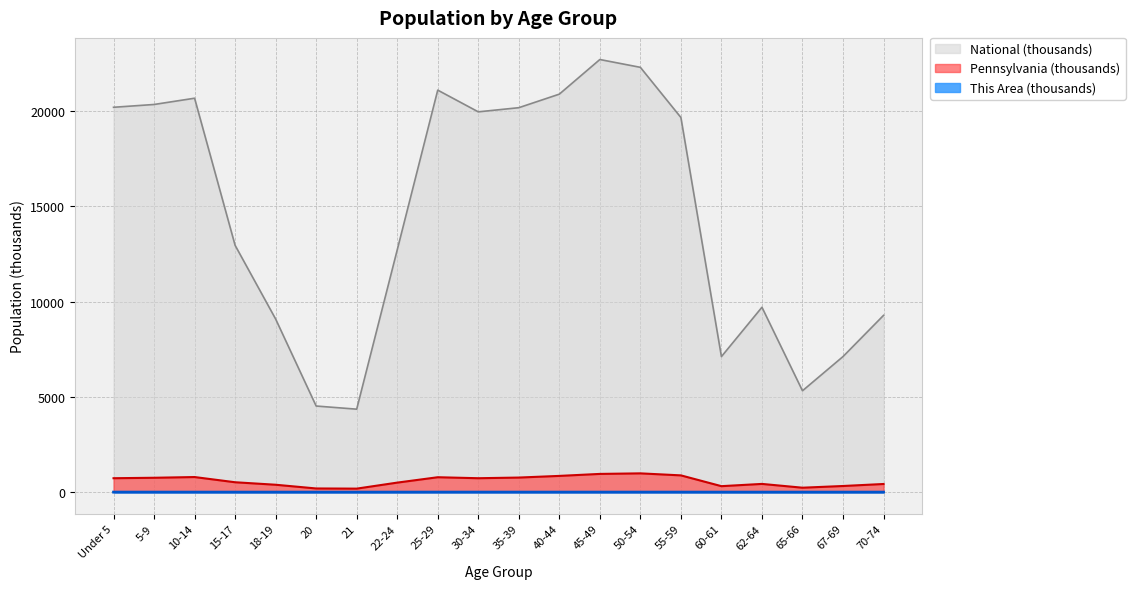

True or false: Pennsylvania and This Area cross at least once.

False